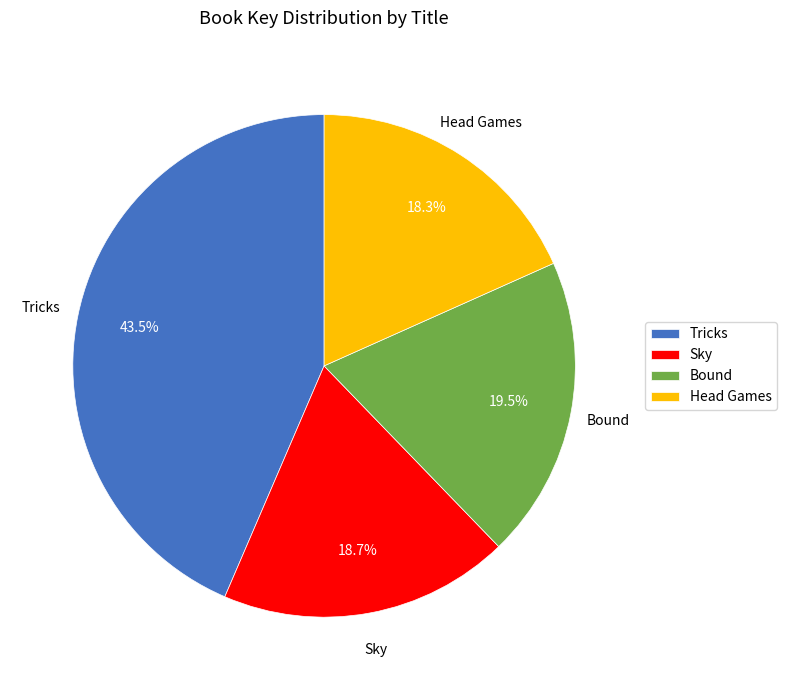

Does any single category account for the majority?

No